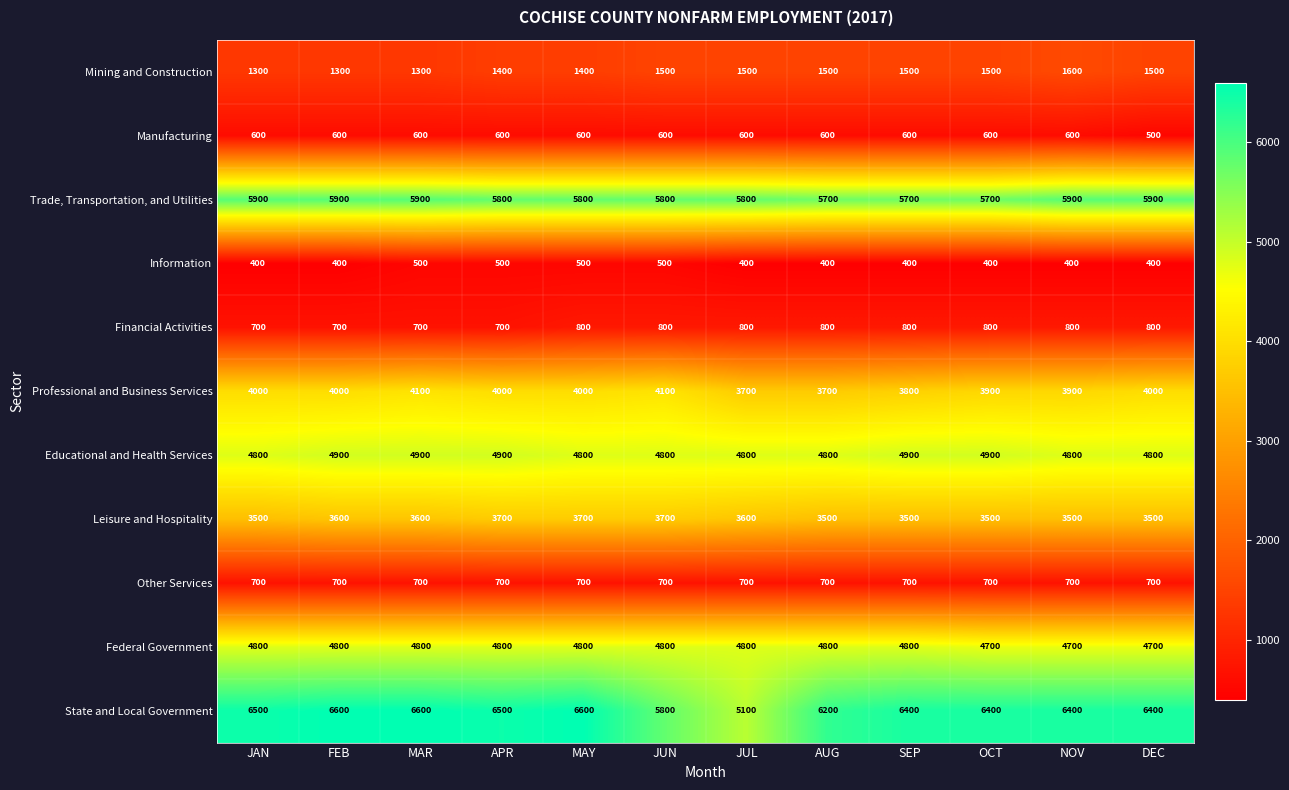

Which series has the widest spread of values?

State and Local Government